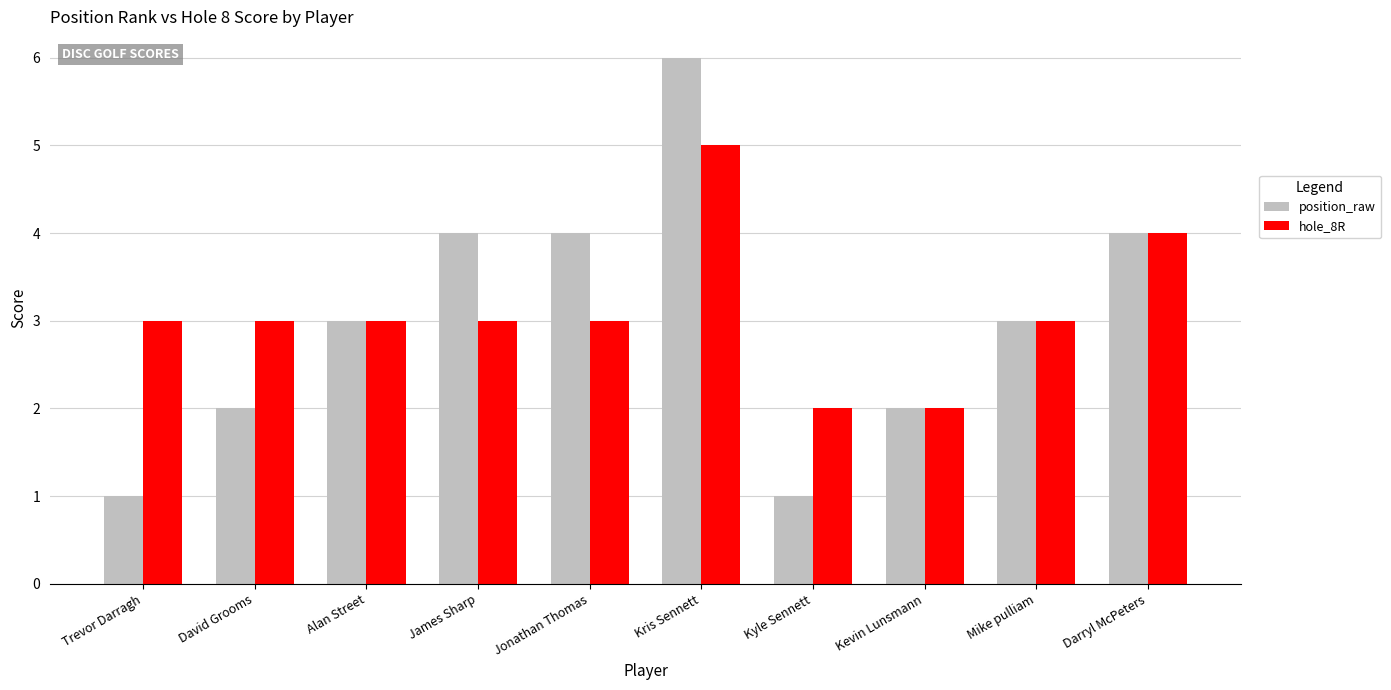

At which category does the chart reach its peak across all series?

Kris Sennett